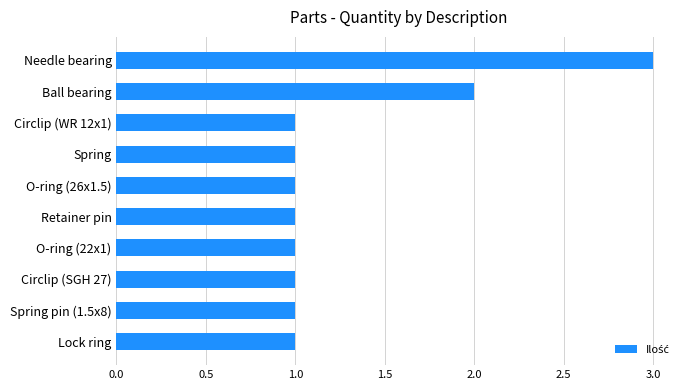

Reading top to bottom, list all the values displayed in this chart.

Needle bearing=3	Ball bearing=2	Circlip (WR 12x1)=1	Spring=1	O-ring (26x1.5)=1	Retainer pin=1	O-ring (22x1)=1	Circlip (SGH 27)=1	Spring pin (1.5x8)=1	Lock ring=1